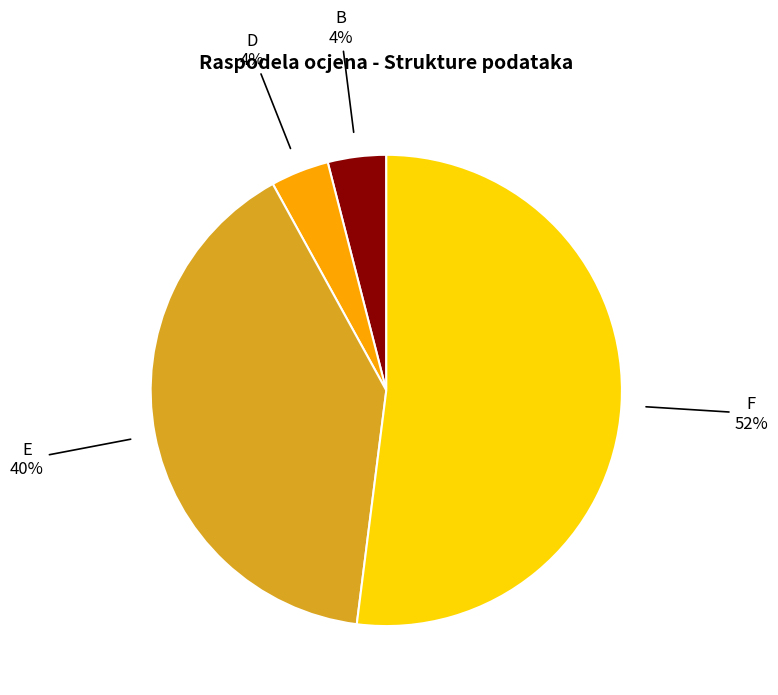

To the nearest percent, what is the difference between the largest and smallest slice percentages?

48%